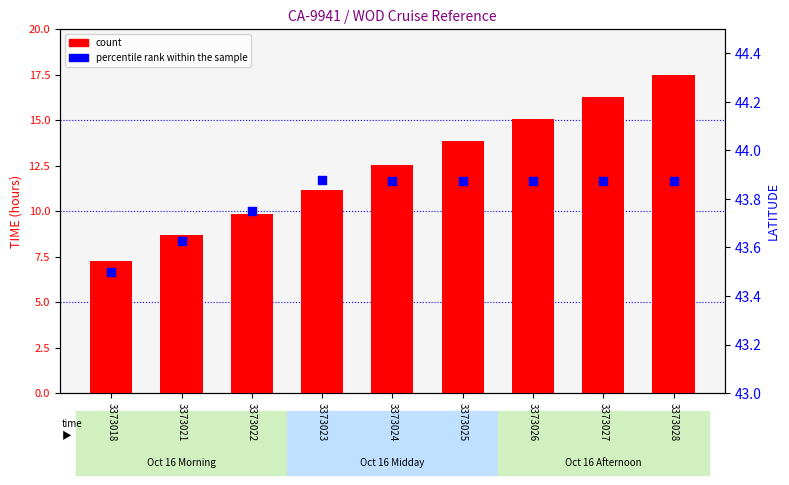

Which series has the largest Y range (max minus min)?

count